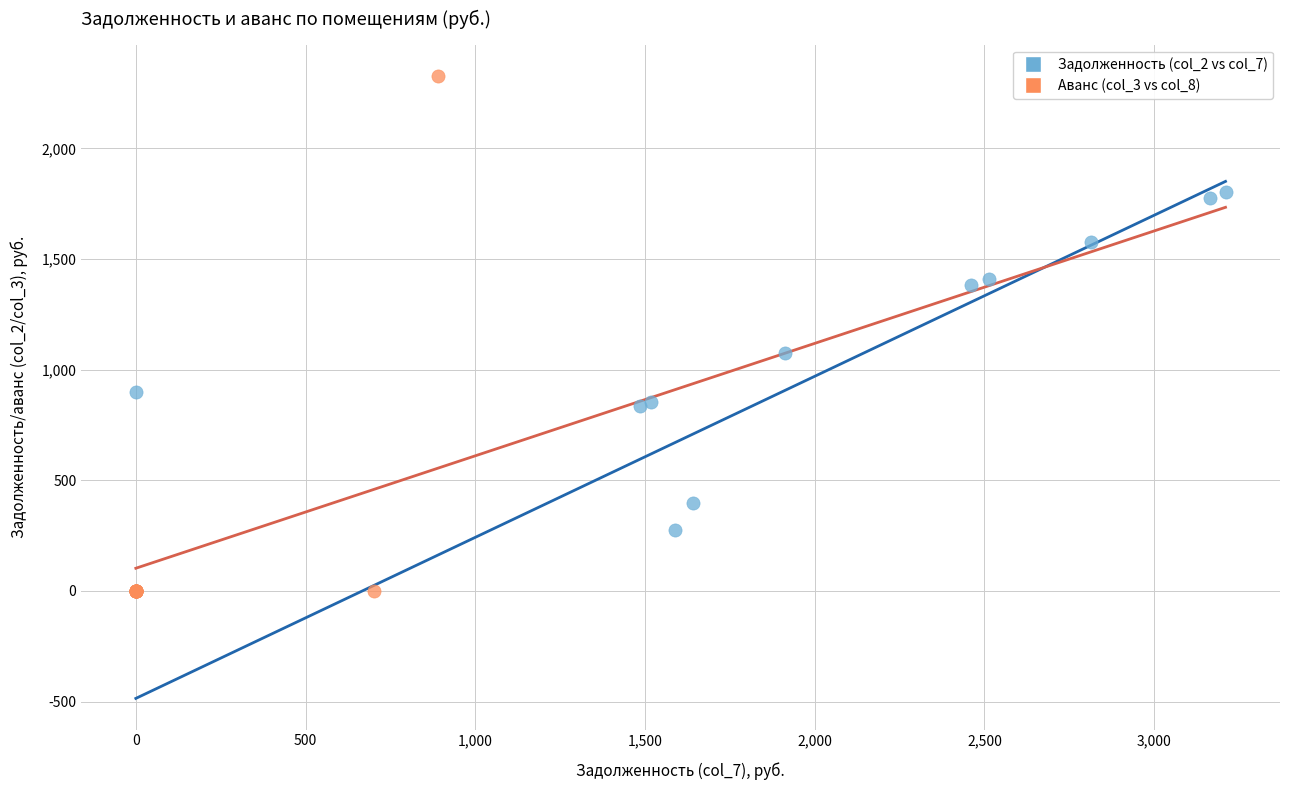

Which series reaches the maximum Y coordinate?

Аванс (col_3 vs col_8)